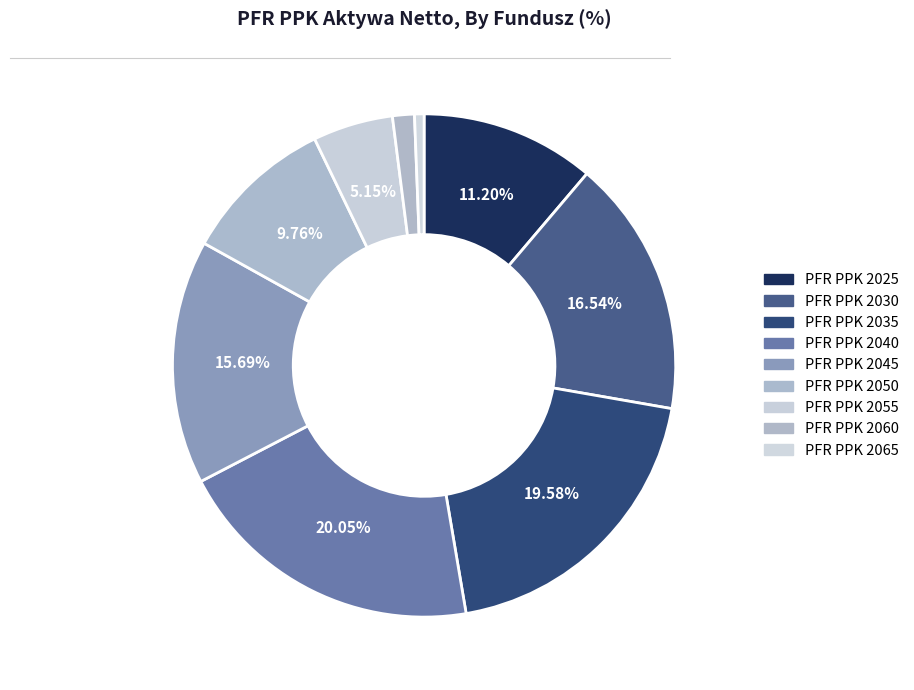

Count the number of slices in the pie.

9